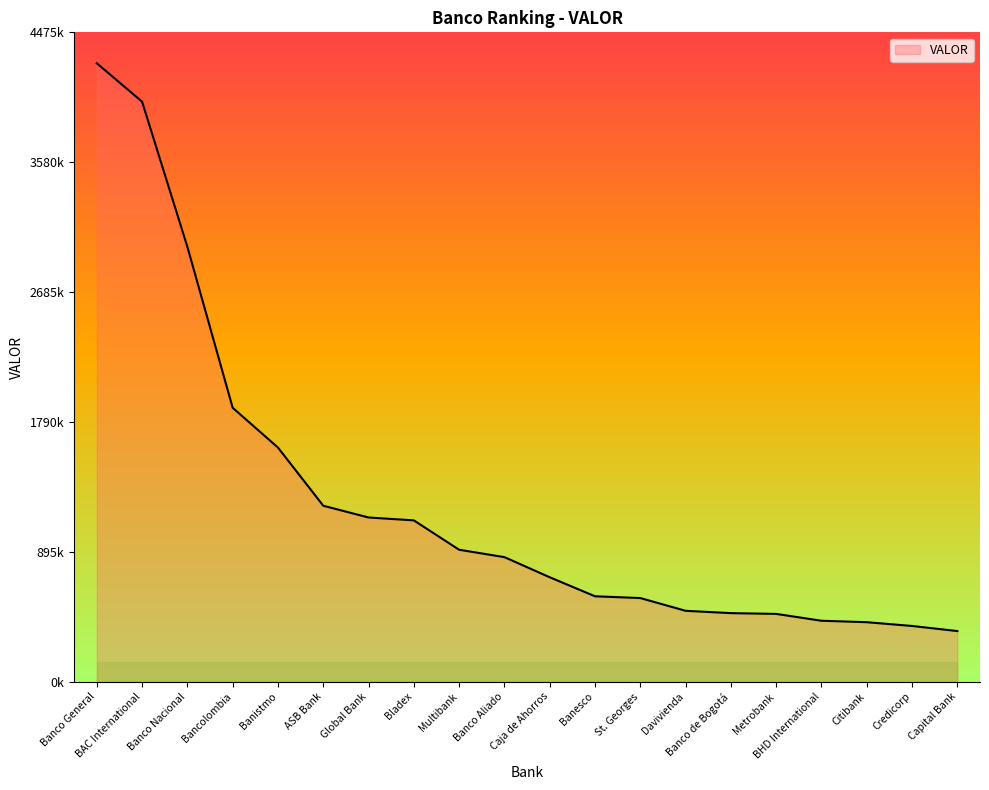

Does the chart display data point markers on the line(s)?

No